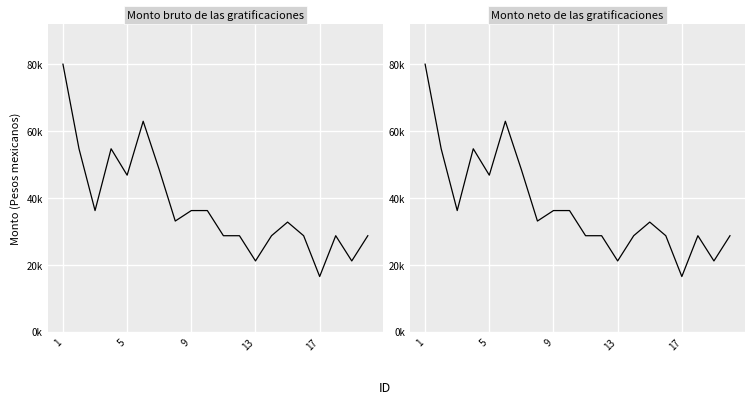

Rank the series by their maximum value, from lowest to highest.

Monto bruto de las gratificaciones, Monto neto de las gratificaciones